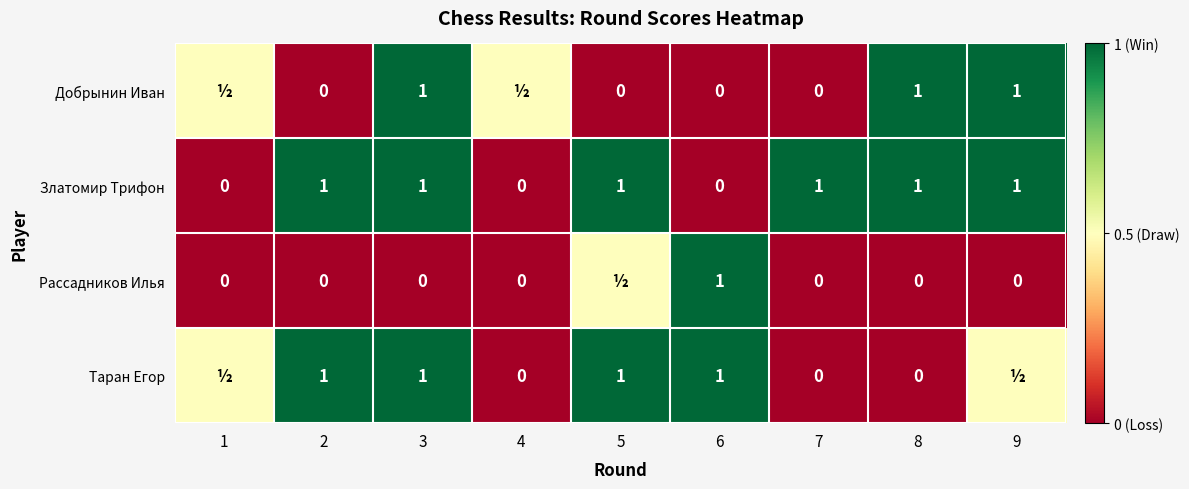

What is the sum of the Златомир Трифон values at 8 and 6?

1.0